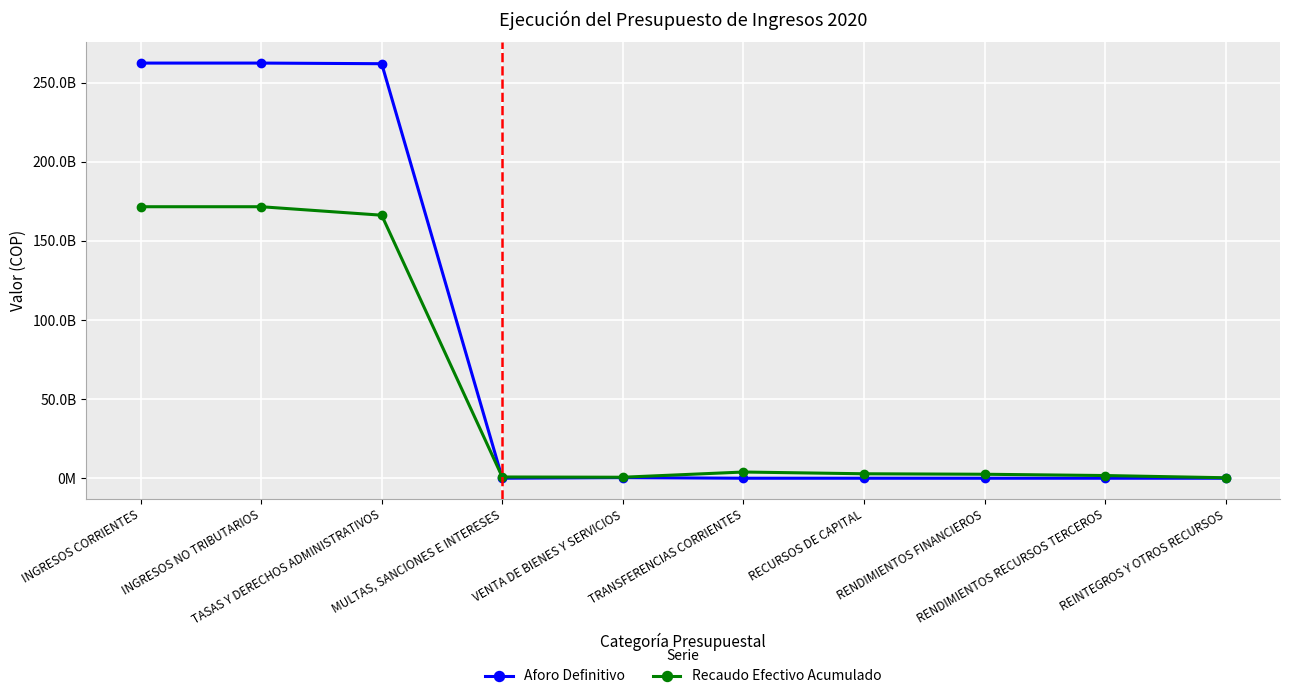

Which series has the widest spread of values?

Aforo Definitivo